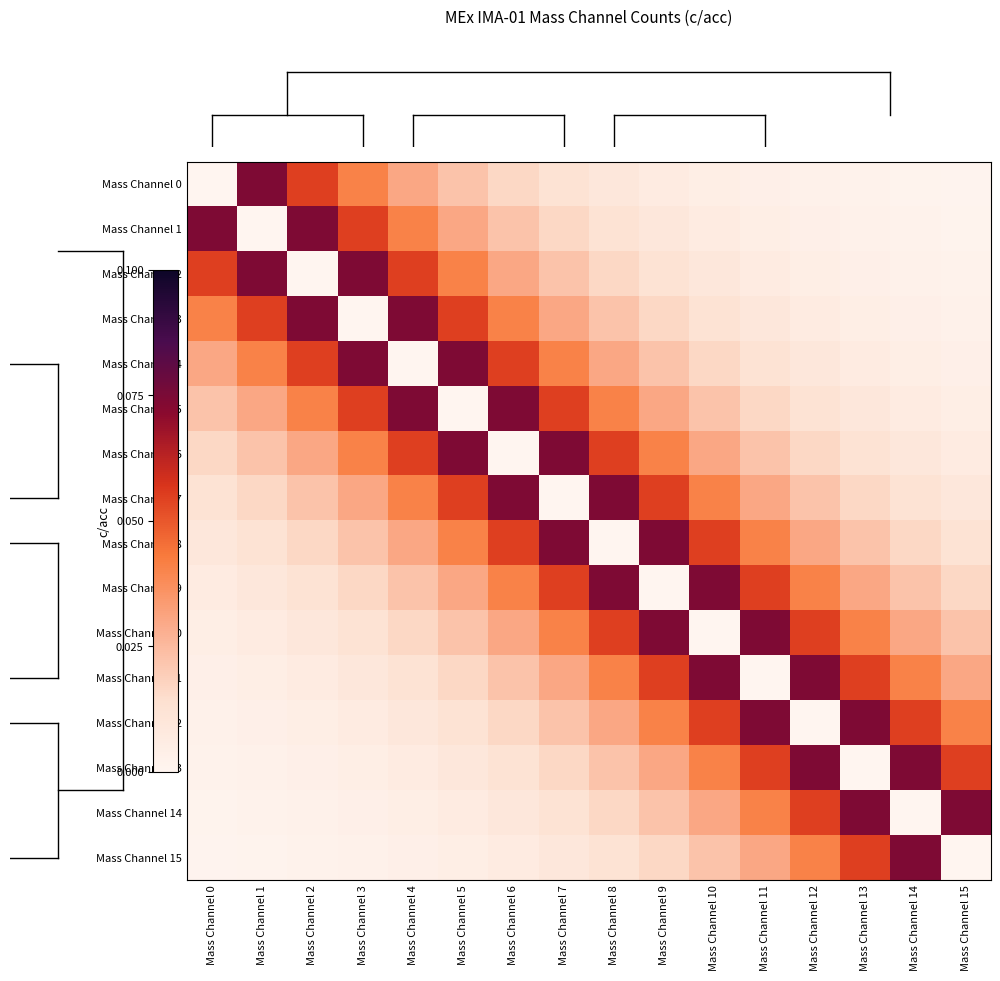

Count the number of categories in the chart.

16